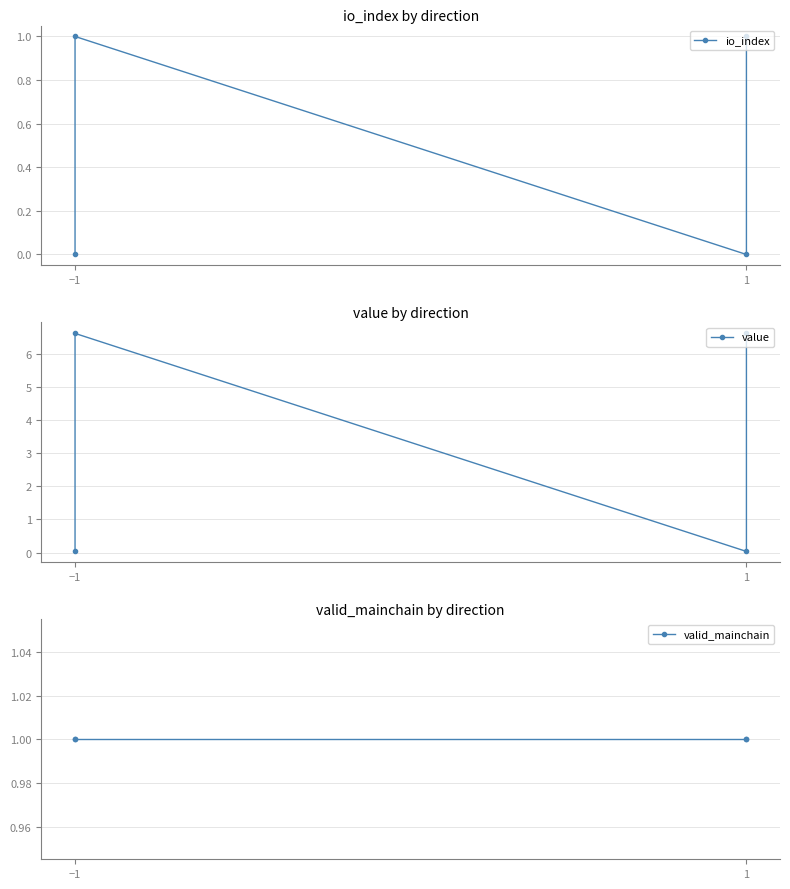

What position from the right is −1?

4